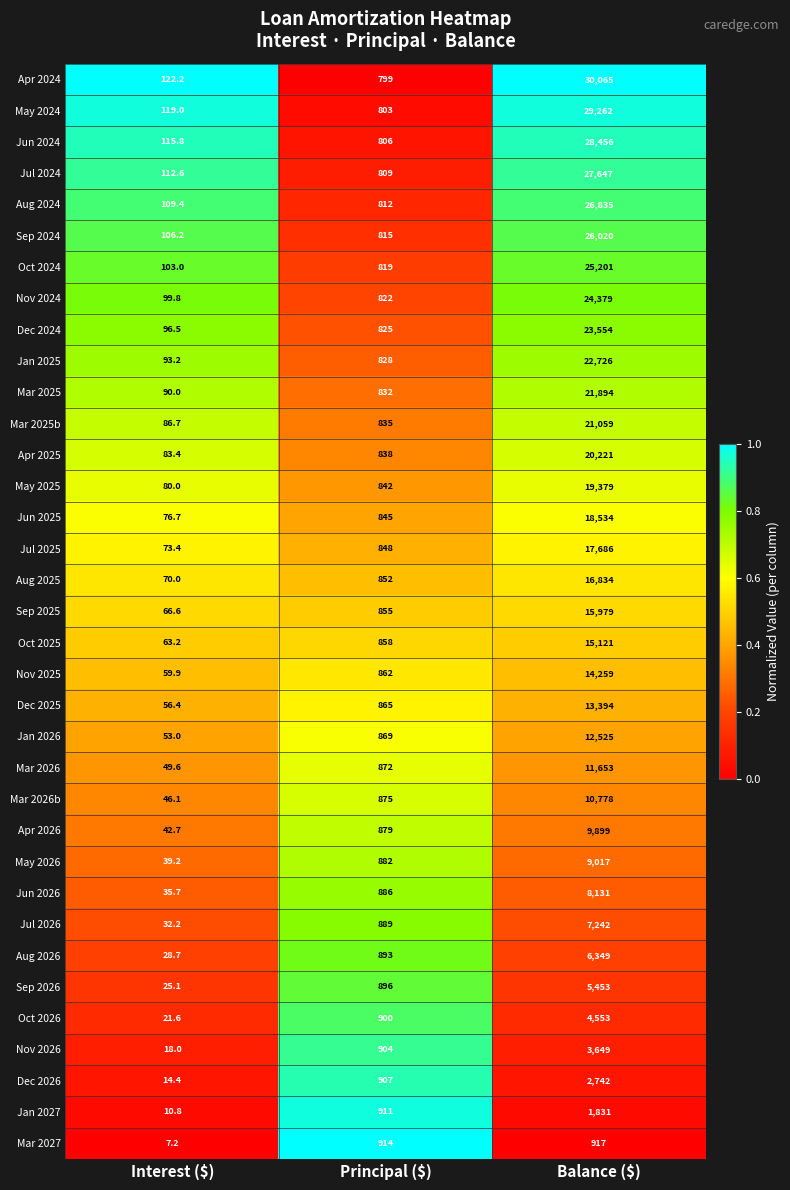

What is the approximate value of Mar 2027 at Principal ($)?

914.0